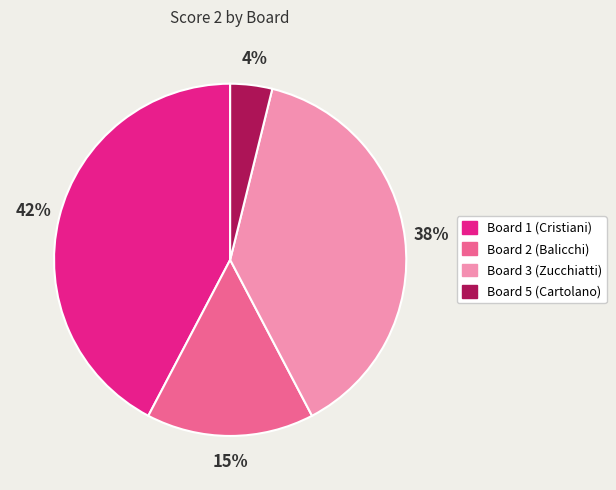

What percentage is the Board 3 (Zucchiatti) slice, to the nearest percent?

38%